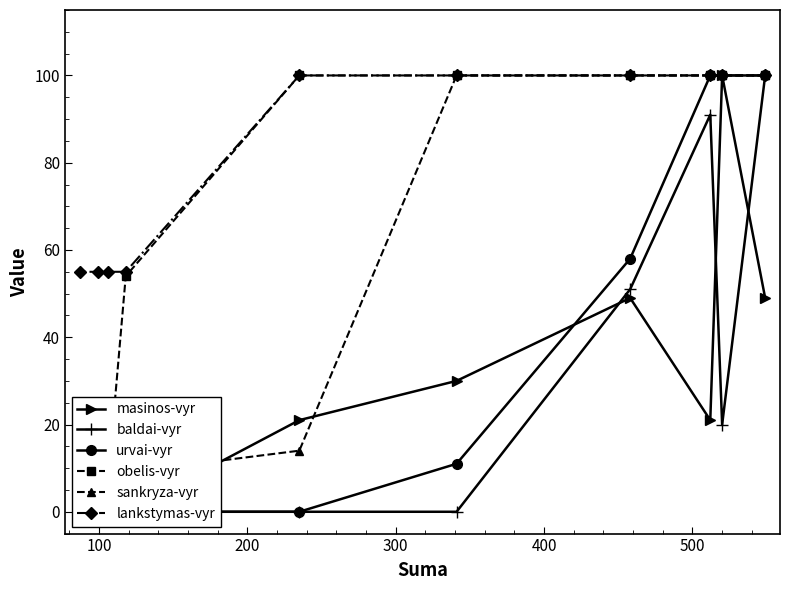

What is the value of the lankstymas-vyr point at the 7th from the left?

100